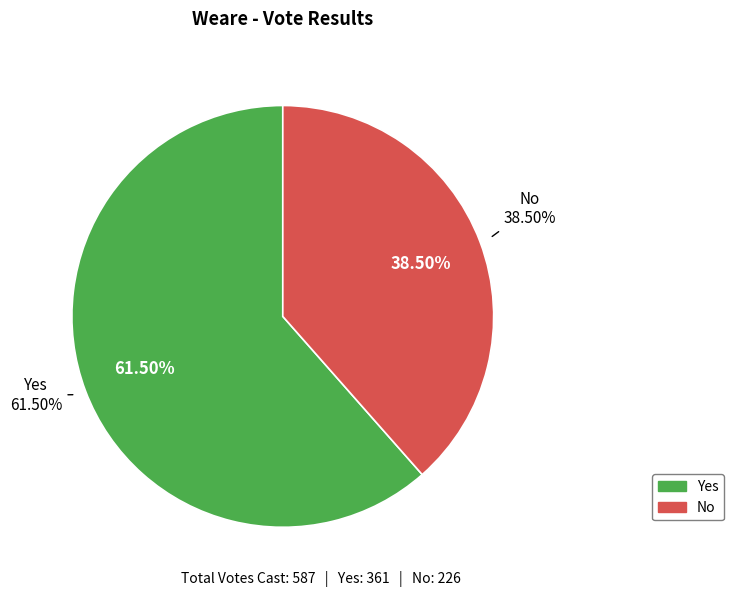

Does Yes represent more than half of the total?

Yes